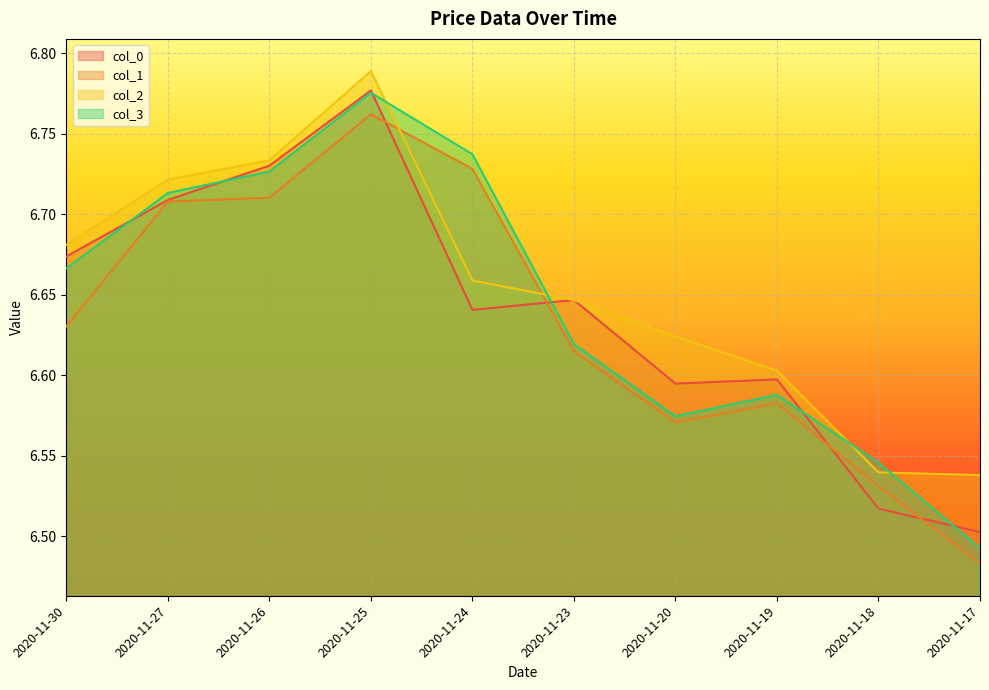

Which label corresponds to the largest value in the chart?

2020-11-25